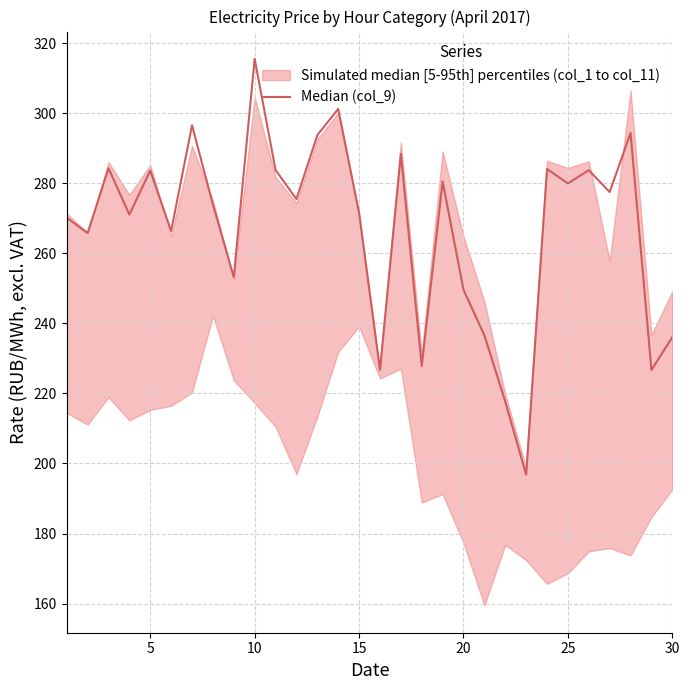

How many values exceed 275?

15